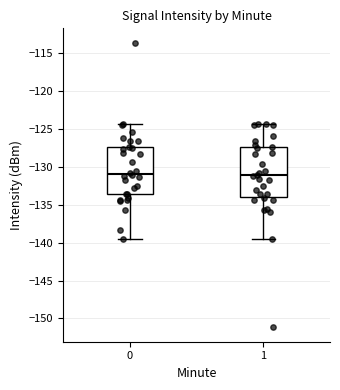

Reading left to right, read every box against the y-axis: the position of its median line, the range the box covers, and the ends of its whiskers. The values are not printed on the chart, so give them approximately, as read against the axis.

0: median -131.0, box -133.5 to -127.5, whiskers -139.5 to -124.5
1: median -131.0, box -134.0 to -127.5, whiskers -139.5 to -124.5